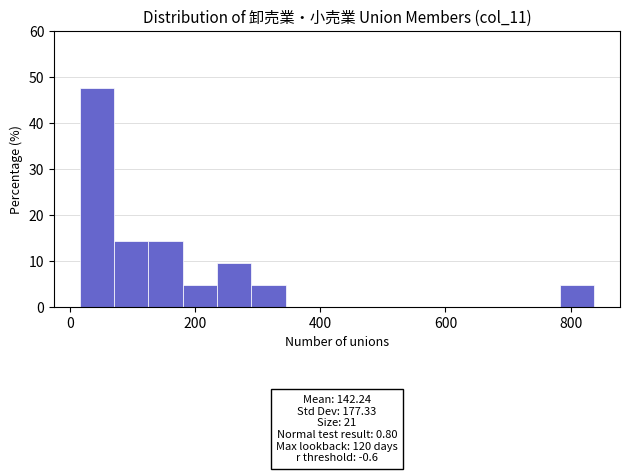

Around what value on the x-axis is the tallest bar? Give the approximate position of its centre, as read against the axis.

40